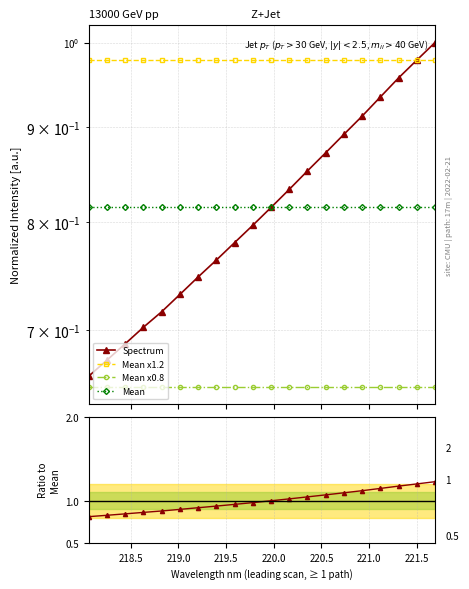

Reading right to left, transcribe all the data shown in this chart.

Spectrum: 1.0	1.0	1.0	0.9	0.9	0.9	0.9	0.9	0.8	0.8	0.8	0.8	0.8	0.7	0.7	0.7	0.7	0.7	0.7	0.7
Mean x1.2: 1.0	1.0	1.0	1.0	1.0	1.0	1.0	1.0	1.0	1.0	1.0	1.0	1.0	1.0	1.0	1.0	1.0	1.0	1.0	1.0
Mean x0.8: 0.7	0.7	0.7	0.7	0.7	0.7	0.7	0.7	0.7	0.7	0.7	0.7	0.7	0.7	0.7	0.7	0.7	0.7	0.7	0.7
Mean: 0.8	0.8	0.8	0.8	0.8	0.8	0.8	0.8	0.8	0.8	0.8	0.8	0.8	0.8	0.8	0.8	0.8	0.8	0.8	0.8
Ratio: 1.2	1.2	1.2	1.1	1.1	1.1	1.1	1.0	1.0	1.0	1.0	1.0	0.9	0.9	0.9	0.9	0.9	0.8	0.8	0.8